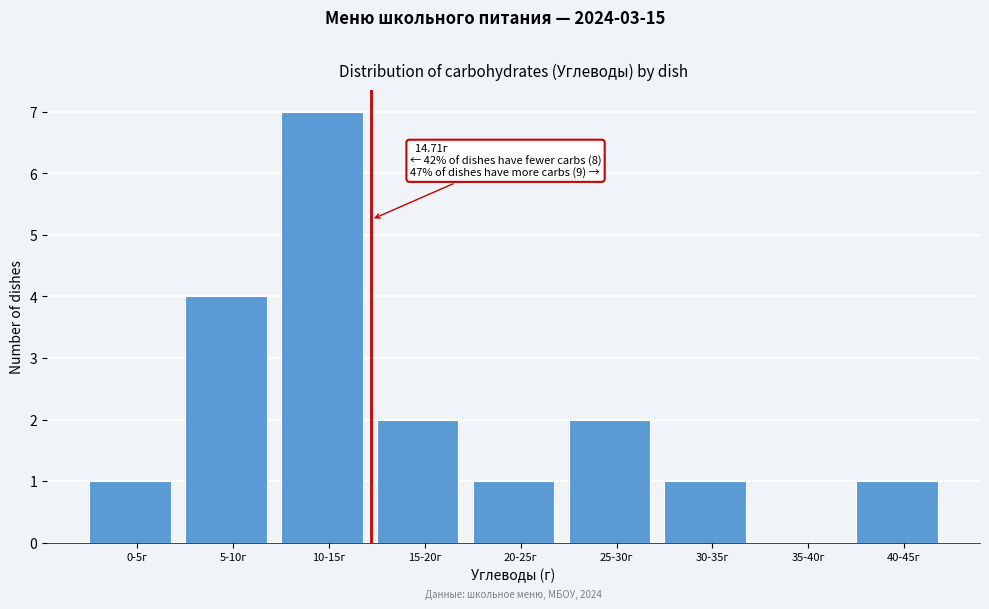

Reading left to right, extract all data points from this chart.

0-5г=1	5-10г=4	10-15г=7	15-20г=2	20-25г=1	25-30г=2	30-35г=1	35-40г=0	40-45г=1